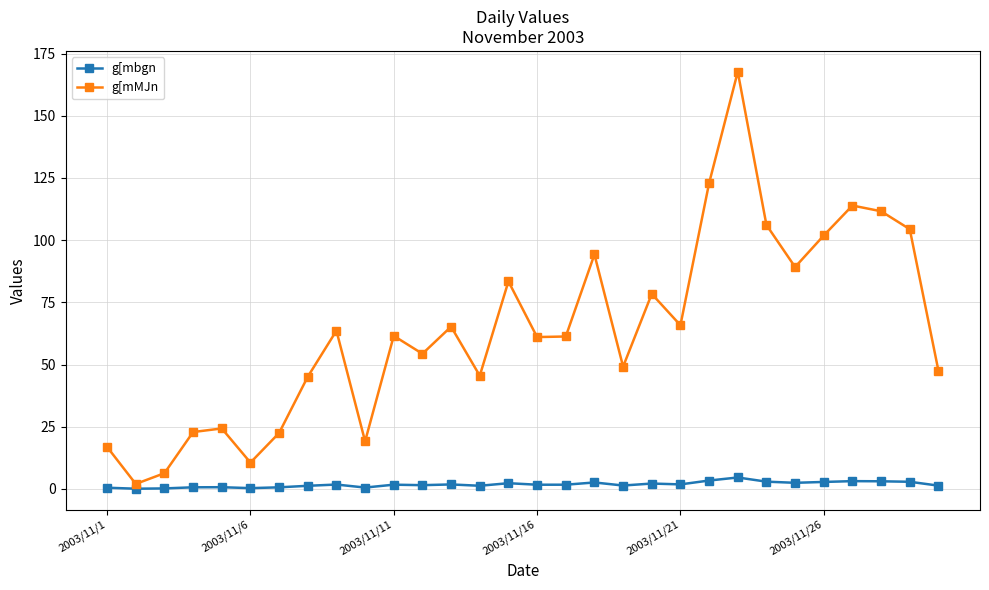

In g[mMJn, how many points are higher than both neighbors (excluding endpoints)?

9